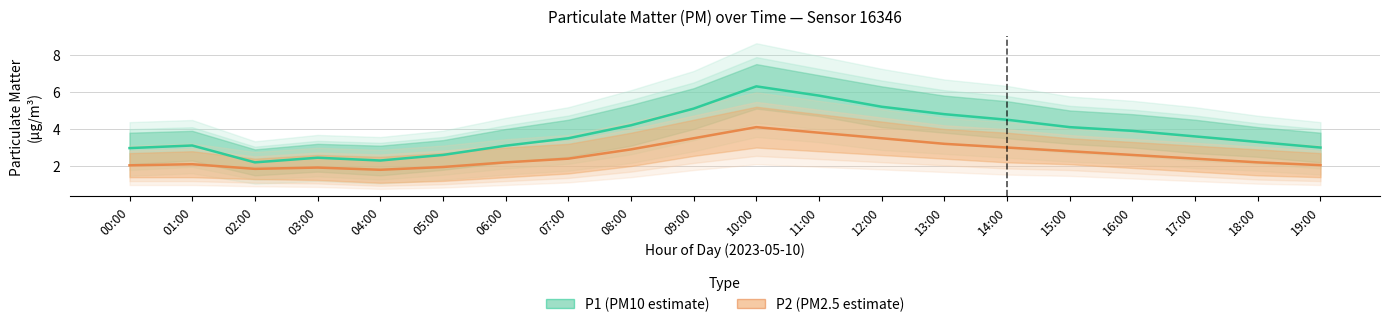

What position from the left is 14:00?

15